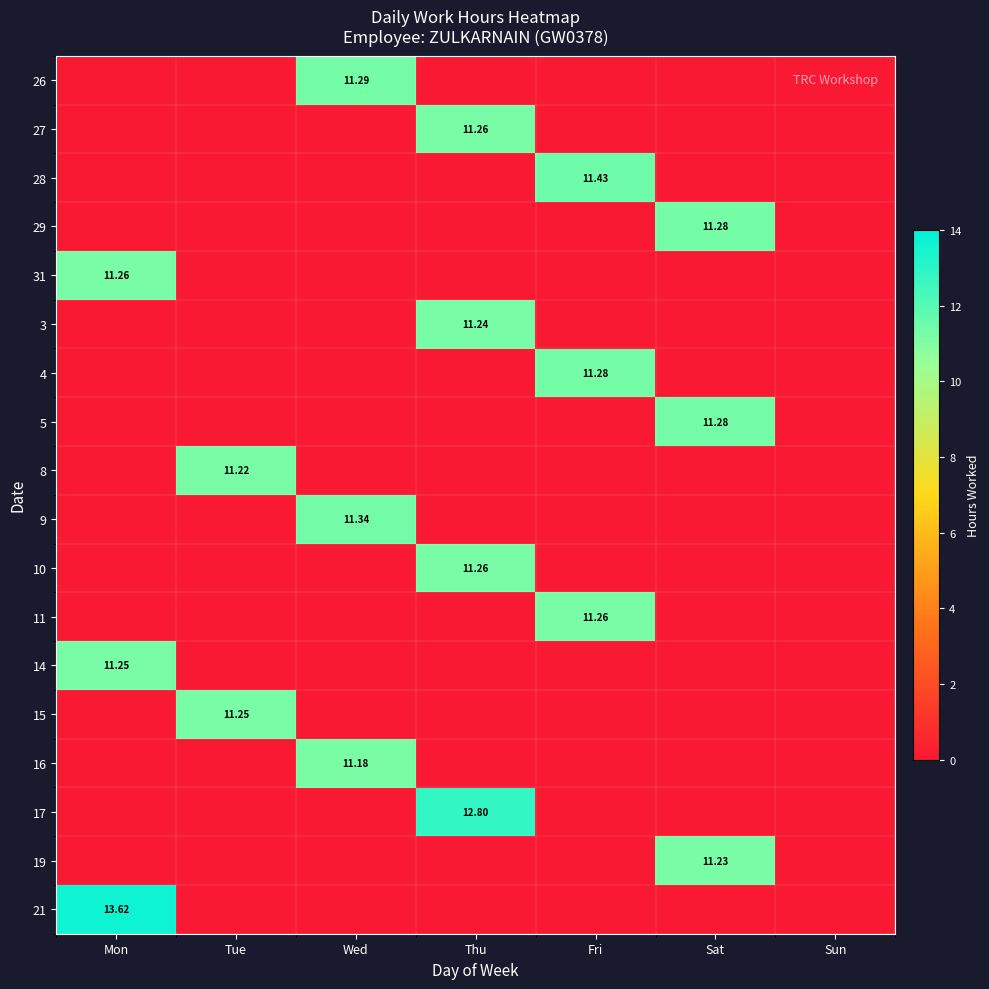

What is the difference between the maximum and minimum values in the 9 series?

11.3